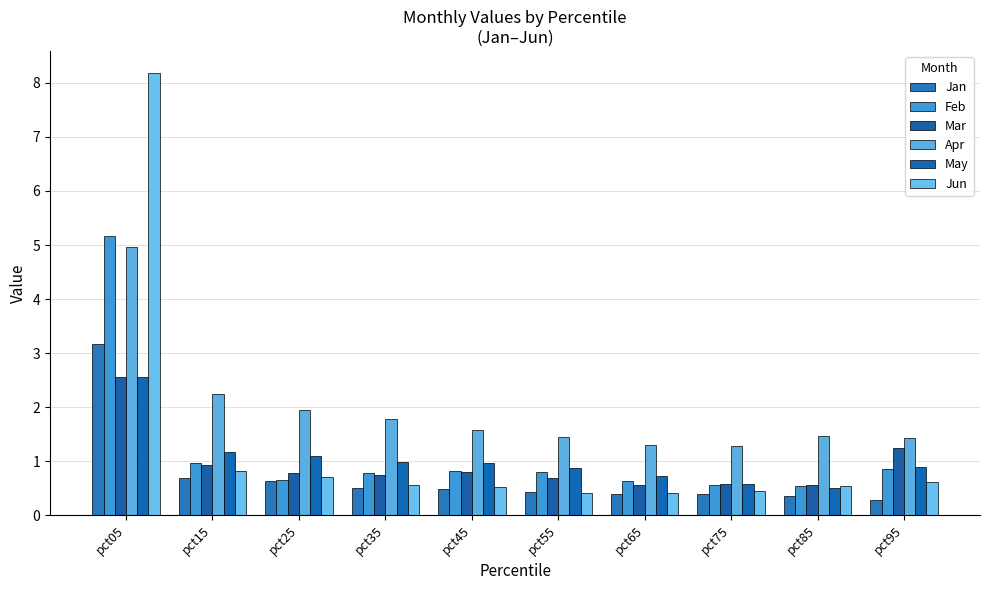

How many groups of bars are there?

10